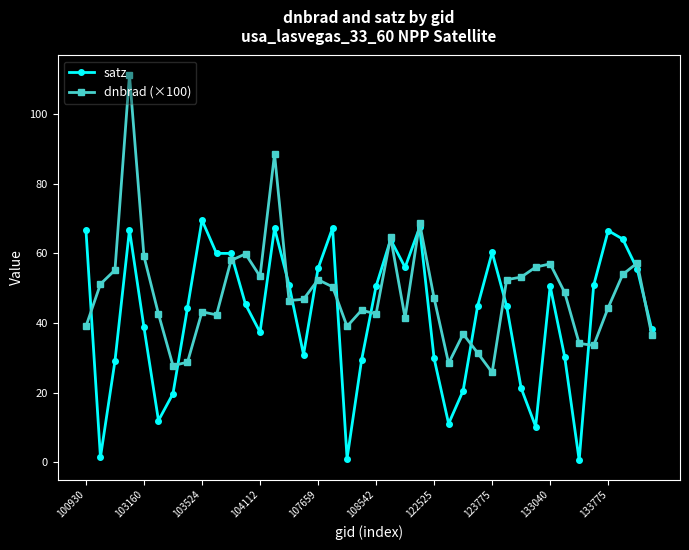

What is the maximum value for satz?

69.5